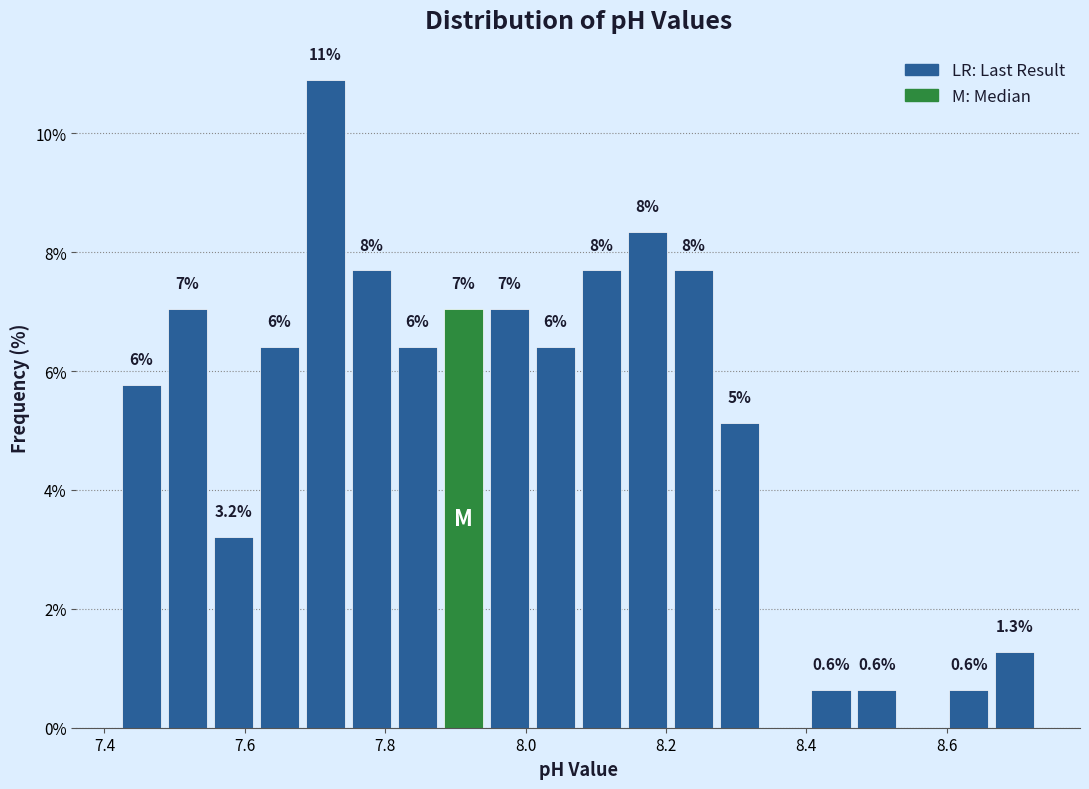

Around what value on the x-axis is the tallest bar? Give the approximate position of its centre, as read against the axis.

7.72